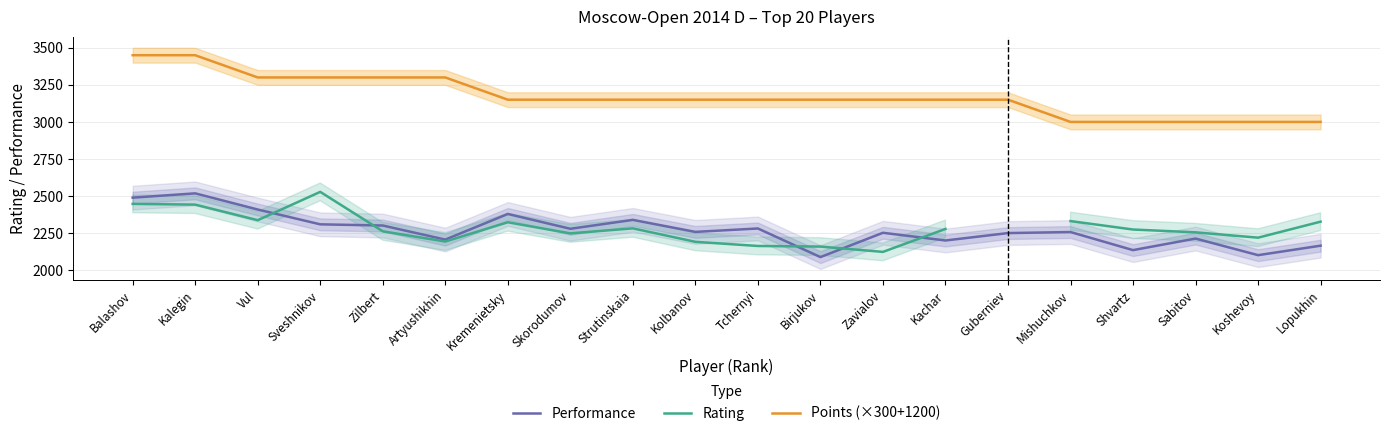

List the series in order of their overall mean, lowest first.

Performance, Rating, Points (×300+1200)